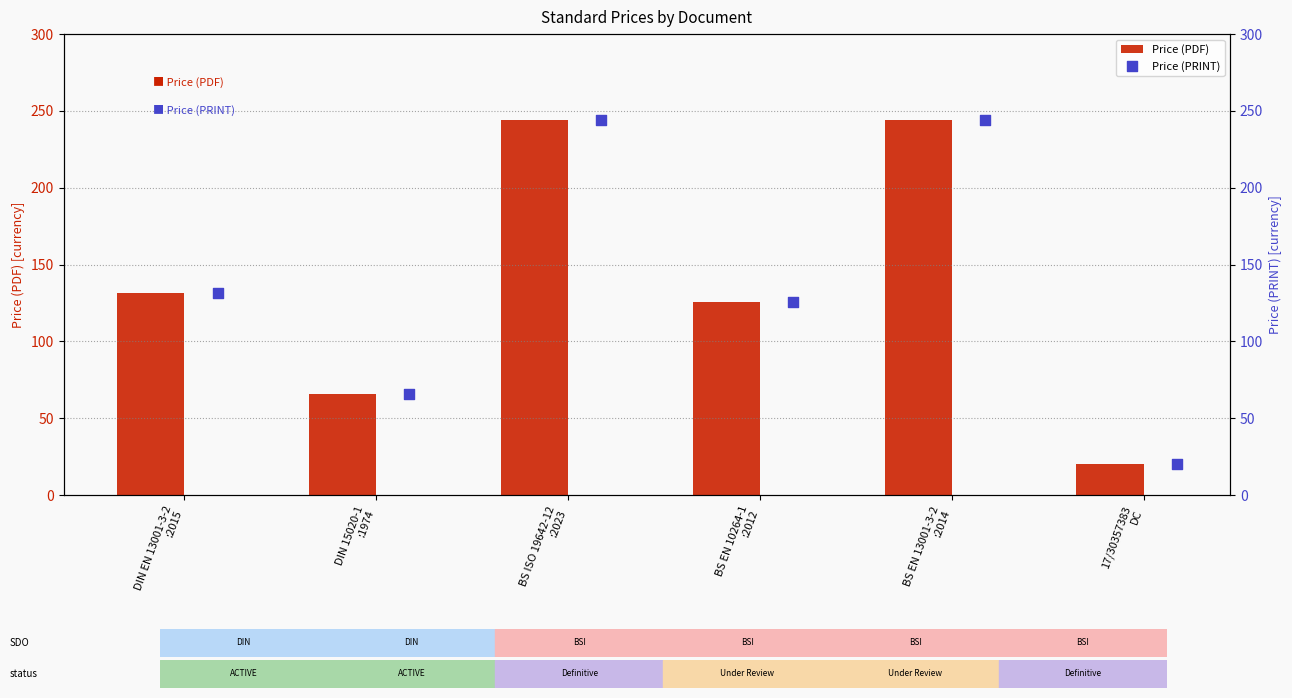

Which series contains the highest Y value?

Price (PDF)